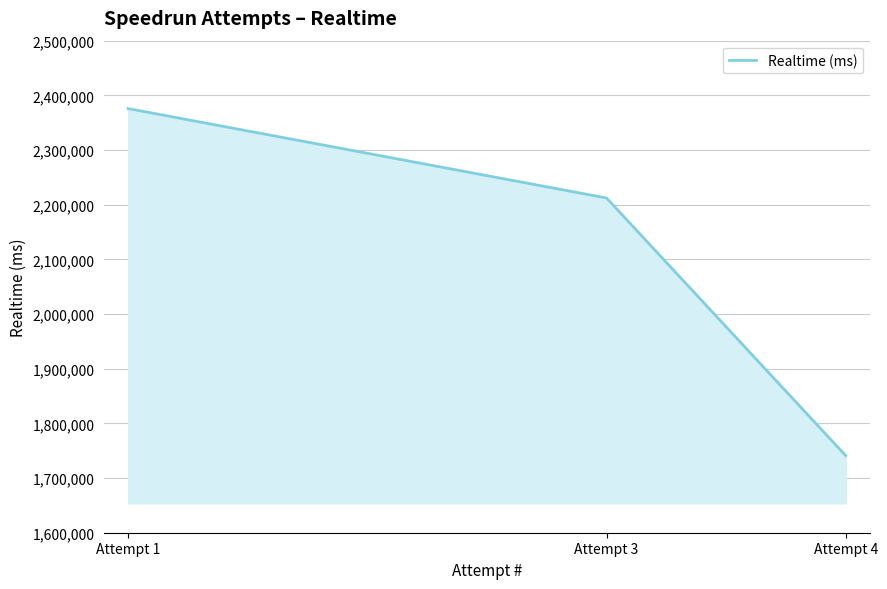

Does the chart have visible grid lines?

Yes